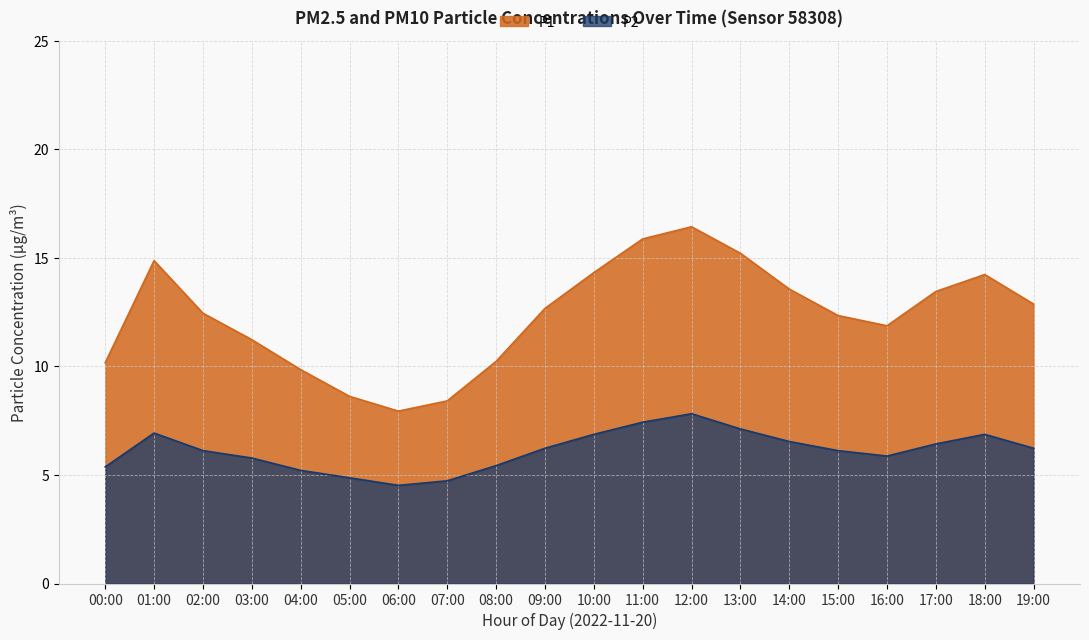

What is the value of the P1 point at the 11th from the left?

14.3